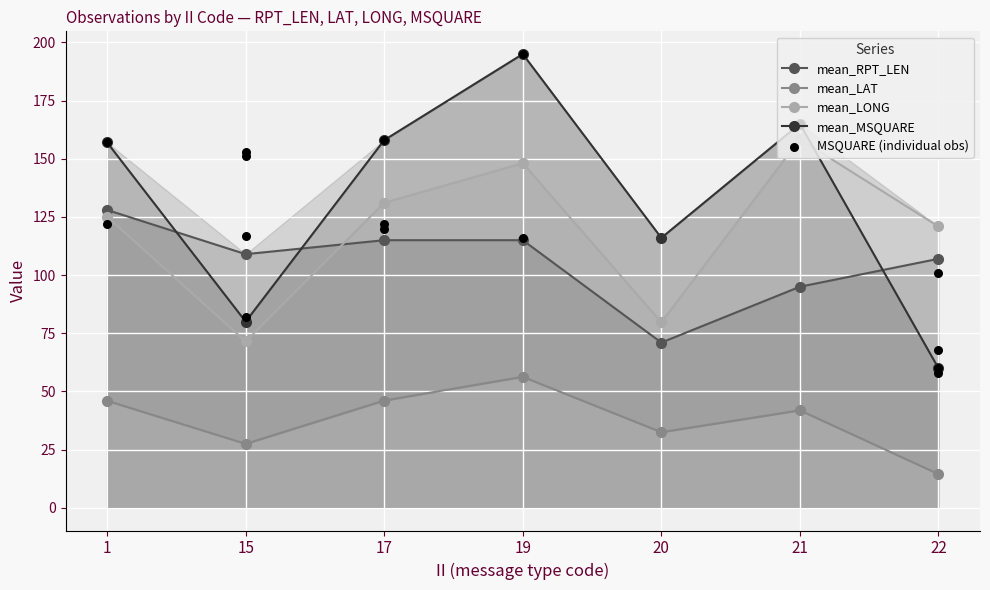

Which series contains the highest Y value?

mean_MSQUARE